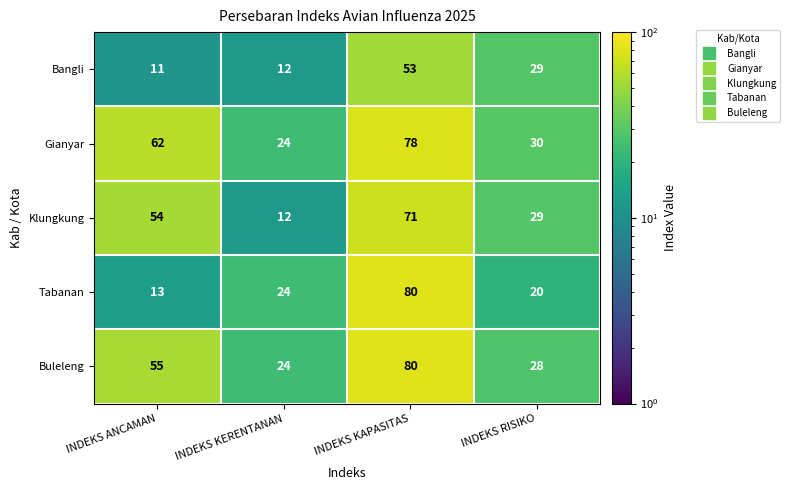

List the labels in order of Klungkung value, smallest first.

INDEKS KERENTANAN, INDEKS RISIKO, INDEKS ANCAMAN, INDEKS KAPASITAS